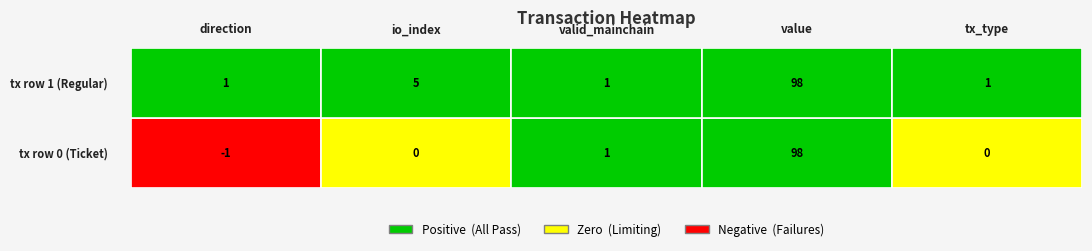

What is the difference between the maximum and minimum values in the tx row 0 (Ticket) series?

99